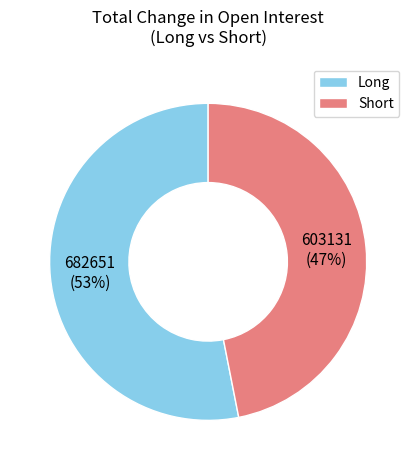

What is the ratio of the value at Long to the value at Short?

1.1